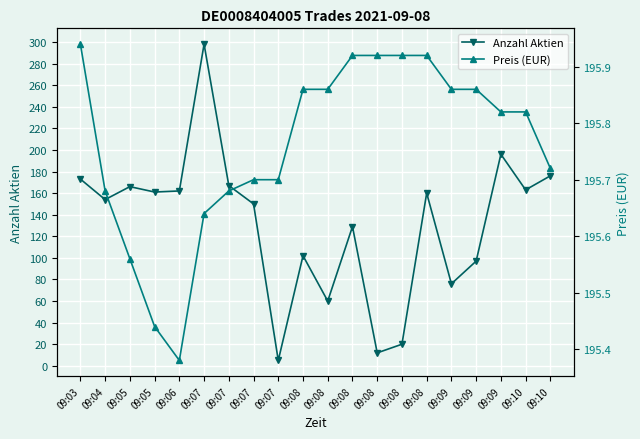

What is the maximum value for Preis (EUR)?

195.9